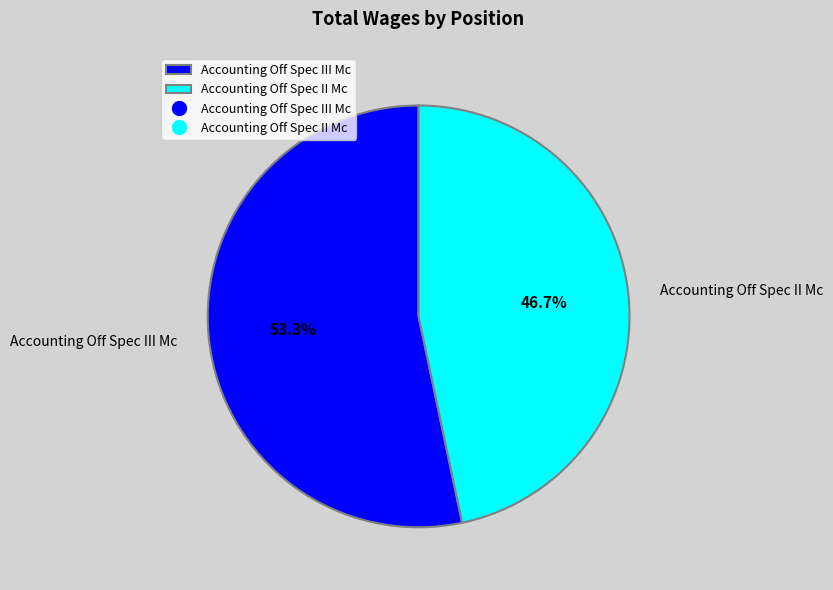

Which slice is the smallest?

Accounting Off Spec II Mc